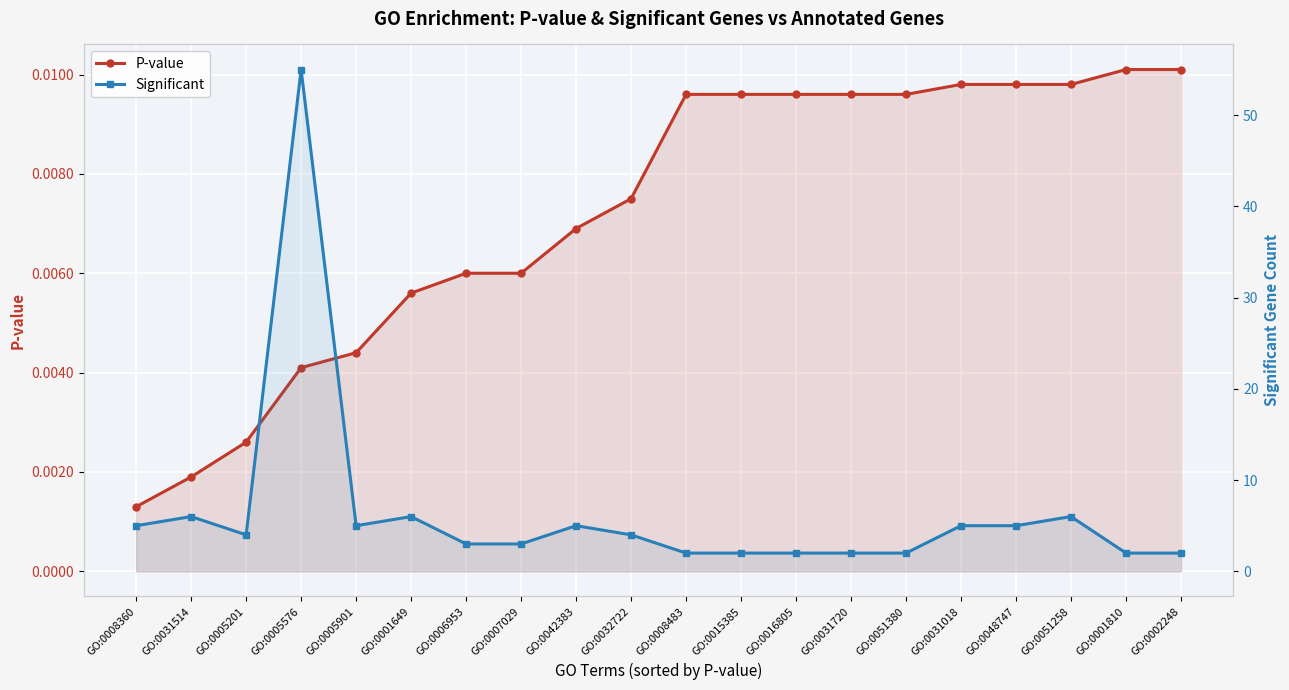

True or false: P-value and Significant intersect in this chart.

False